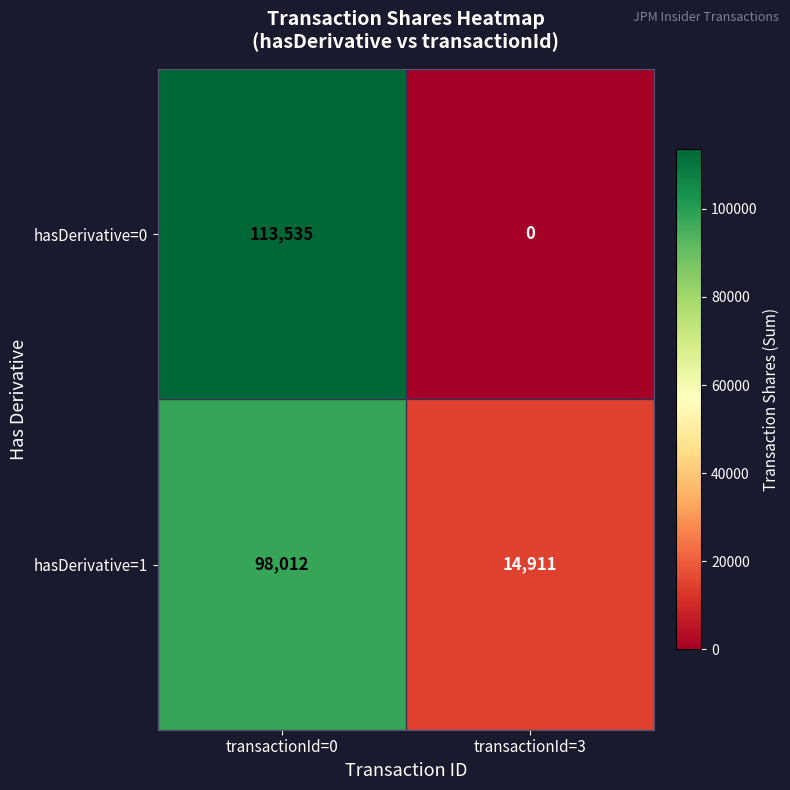

Which category has the lowest value across all series?

transactionId=3